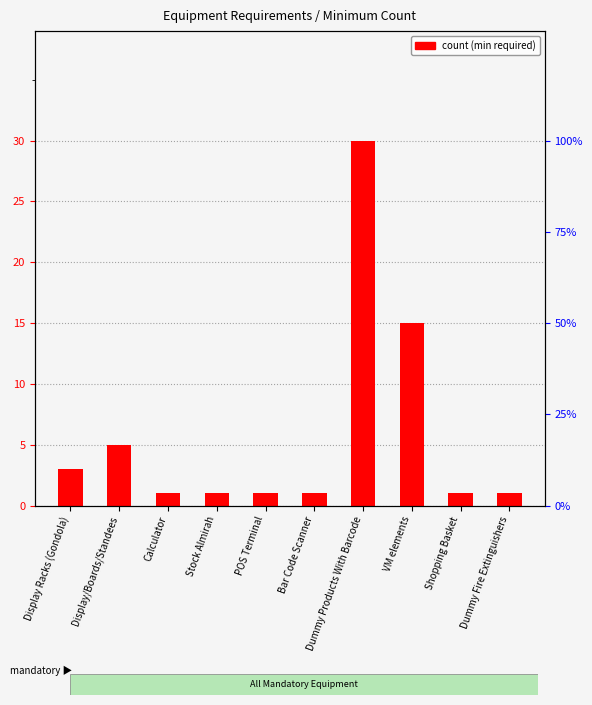

List the labels in order of value, largest first.

Dummy Products With Barcode, VM elements, Display/Boards/Standees, Display Racks (Gondola), Calculator, Stock Almirah, POS Terminal, Bar Code Scanner, Shopping Basket, Dummy Fire Extinguishers